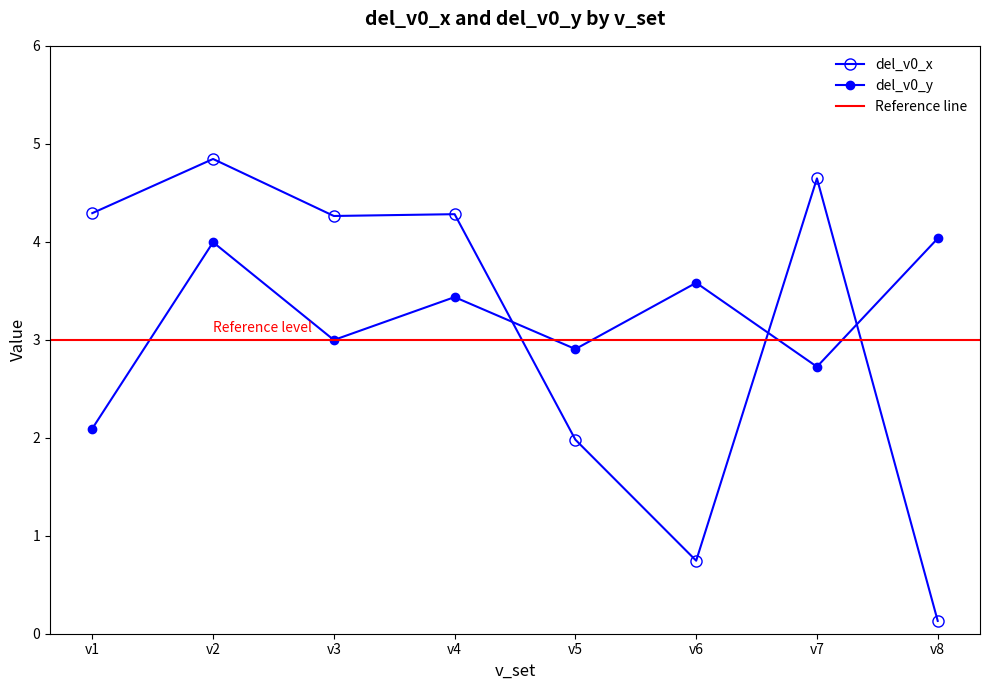

At which label is del_v0_y closest to 3?

v3